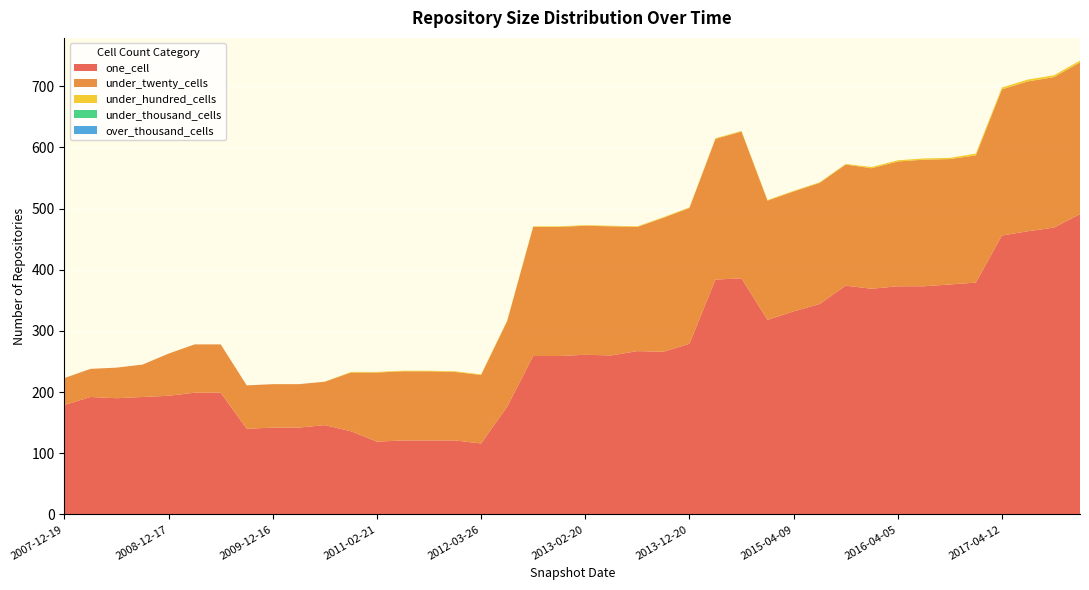

Reading left to right, transcribe all the data shown in this chart.

one_cell: 2007-12-19=179	2008-04-01=192	2008-06-27=190	2008-10-10=192	2008-12-17=194	2009-04-06=199	2009-06-17=199	2009-09-25=140	2009-12-16=142	2010-04-01=142	2010-07-26=146	2010-11-17=136	2011-02-21=119	2011-06-10=121	2011-09-05=121	2012-01-18=121	2012-03-26=116	2012-07-13=176	2012-10-31=259	2012-12-11=259	2013-02-20=261	2013-05-21=260	2013-07-09=267	2013-09-10=266	2013-12-20=279	2014-03-28=384	2014-09-08=386	2015-01-19=318	2015-04-09=332	2015-07-03=344	2015-10-01=374	2016-01-04=369	2016-04-05=373	2016-07-04=373	2016-10-07=376	2016-12-27=379	2017-04-12=456	2017-07-24=463	2017-10-12=469	2017-12-22=491
under_twenty_cells: 2007-12-19=44	2008-04-01=46	2008-06-27=50	2008-10-10=53	2008-12-17=69	2009-04-06=79	2009-06-17=79	2009-09-25=71	2009-12-16=71	2010-04-01=71	2010-07-26=71	2010-11-17=96	2011-02-21=113	2011-06-10=113	2011-09-05=113	2012-01-18=112	2012-03-26=112	2012-07-13=140	2012-10-31=211	2012-12-11=211	2013-02-20=211	2013-05-21=211	2013-07-09=203	2013-09-10=219	2013-12-20=222	2014-03-28=230	2014-09-08=240	2015-01-19=195	2015-04-09=196	2015-07-03=198	2015-10-01=198	2016-01-04=197	2016-04-05=204	2016-07-04=207	2016-10-07=205	2016-12-27=208	2017-04-12=239	2017-07-24=245	2017-10-12=246	2017-12-22=248
under_hundred_cells: 2007-12-19=0	2008-04-01=0	2008-06-27=0	2008-10-10=0	2008-12-17=0	2009-04-06=0	2009-06-17=0	2009-09-25=0	2009-12-16=0	2010-04-01=0	2010-07-26=0	2010-11-17=1	2011-02-21=1	2011-06-10=1	2011-09-05=1	2012-01-18=1	2012-03-26=1	2012-07-13=1	2012-10-31=1	2012-12-11=1	2013-02-20=1	2013-05-21=1	2013-07-09=1	2013-09-10=1	2013-12-20=1	2014-03-28=1	2014-09-08=1	2015-01-19=1	2015-04-09=1	2015-07-03=1	2015-10-01=1	2016-01-04=2	2016-04-05=2	2016-07-04=2	2016-10-07=2	2016-12-27=3	2017-04-12=3	2017-07-24=3	2017-10-12=3	2017-12-22=3
under_thousand_cells: 2007-12-19=0	2008-04-01=0	2008-06-27=0	2008-10-10=0	2008-12-17=0	2009-04-06=0	2009-06-17=0	2009-09-25=0	2009-12-16=0	2010-04-01=0	2010-07-26=0	2010-11-17=0	2011-02-21=0	2011-06-10=0	2011-09-05=0	2012-01-18=0	2012-03-26=0	2012-07-13=0	2012-10-31=0	2012-12-11=0	2013-02-20=0	2013-05-21=0	2013-07-09=0	2013-09-10=0	2013-12-20=0	2014-03-28=0	2014-09-08=0	2015-01-19=0	2015-04-09=0	2015-07-03=0	2015-10-01=0	2016-01-04=0	2016-04-05=0	2016-07-04=0	2016-10-07=0	2016-12-27=0	2017-04-12=0	2017-07-24=0	2017-10-12=0	2017-12-22=0
over_thousand_cells: 2007-12-19=0	2008-04-01=0	2008-06-27=0	2008-10-10=0	2008-12-17=0	2009-04-06=0	2009-06-17=0	2009-09-25=0	2009-12-16=0	2010-04-01=0	2010-07-26=0	2010-11-17=0	2011-02-21=0	2011-06-10=0	2011-09-05=0	2012-01-18=0	2012-03-26=0	2012-07-13=0	2012-10-31=0	2012-12-11=0	2013-02-20=0	2013-05-21=0	2013-07-09=0	2013-09-10=0	2013-12-20=0	2014-03-28=0	2014-09-08=0	2015-01-19=0	2015-04-09=0	2015-07-03=0	2015-10-01=0	2016-01-04=0	2016-04-05=0	2016-07-04=0	2016-10-07=0	2016-12-27=0	2017-04-12=0	2017-07-24=0	2017-10-12=0	2017-12-22=0